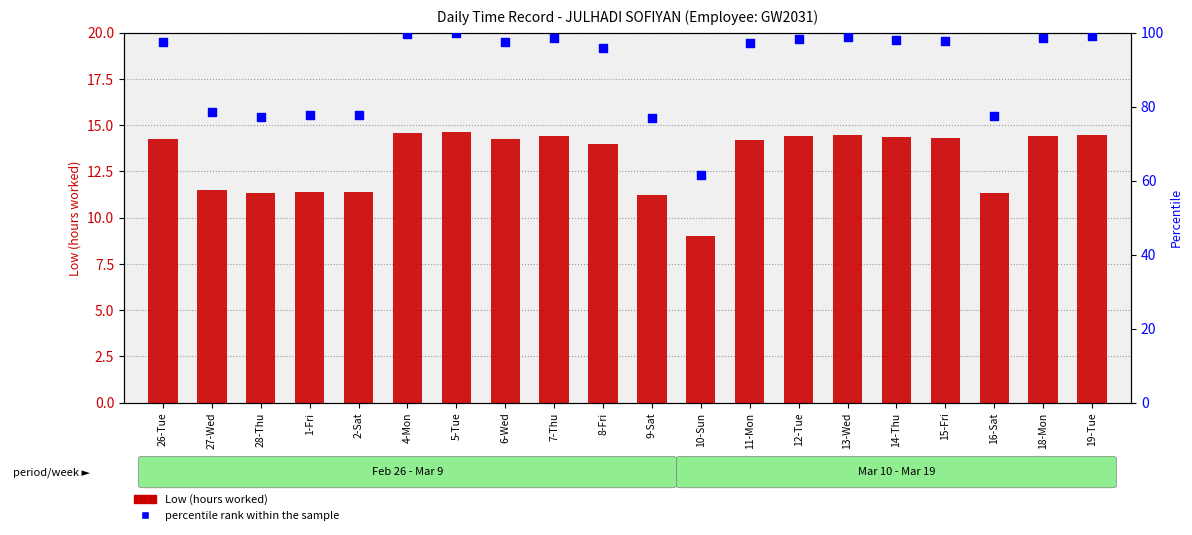

Which series contains the lowest Y value?

Low (hours worked)